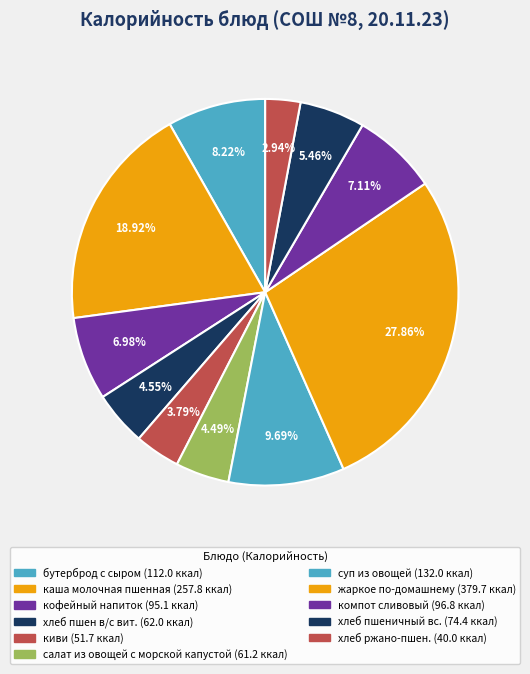

Approximately how many times larger is the value at компот сливовый compared to хлеб пшен в/с вит.?

1.6